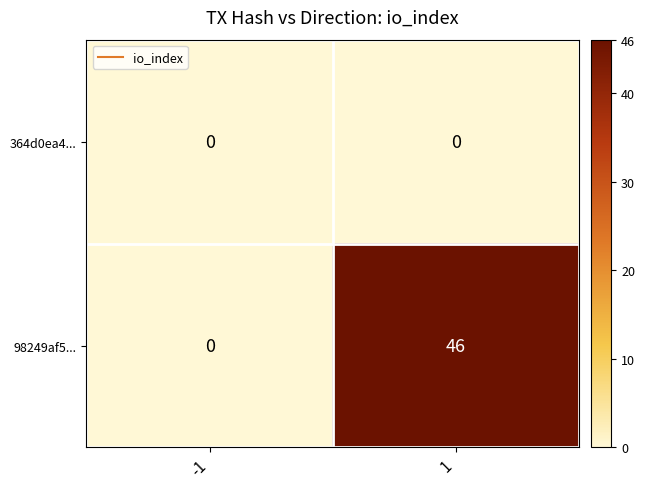

Reading left to right, list all the values displayed in this chart.

364d0ea4...: -1=0	1=0
98249af5...: -1=0	1=46